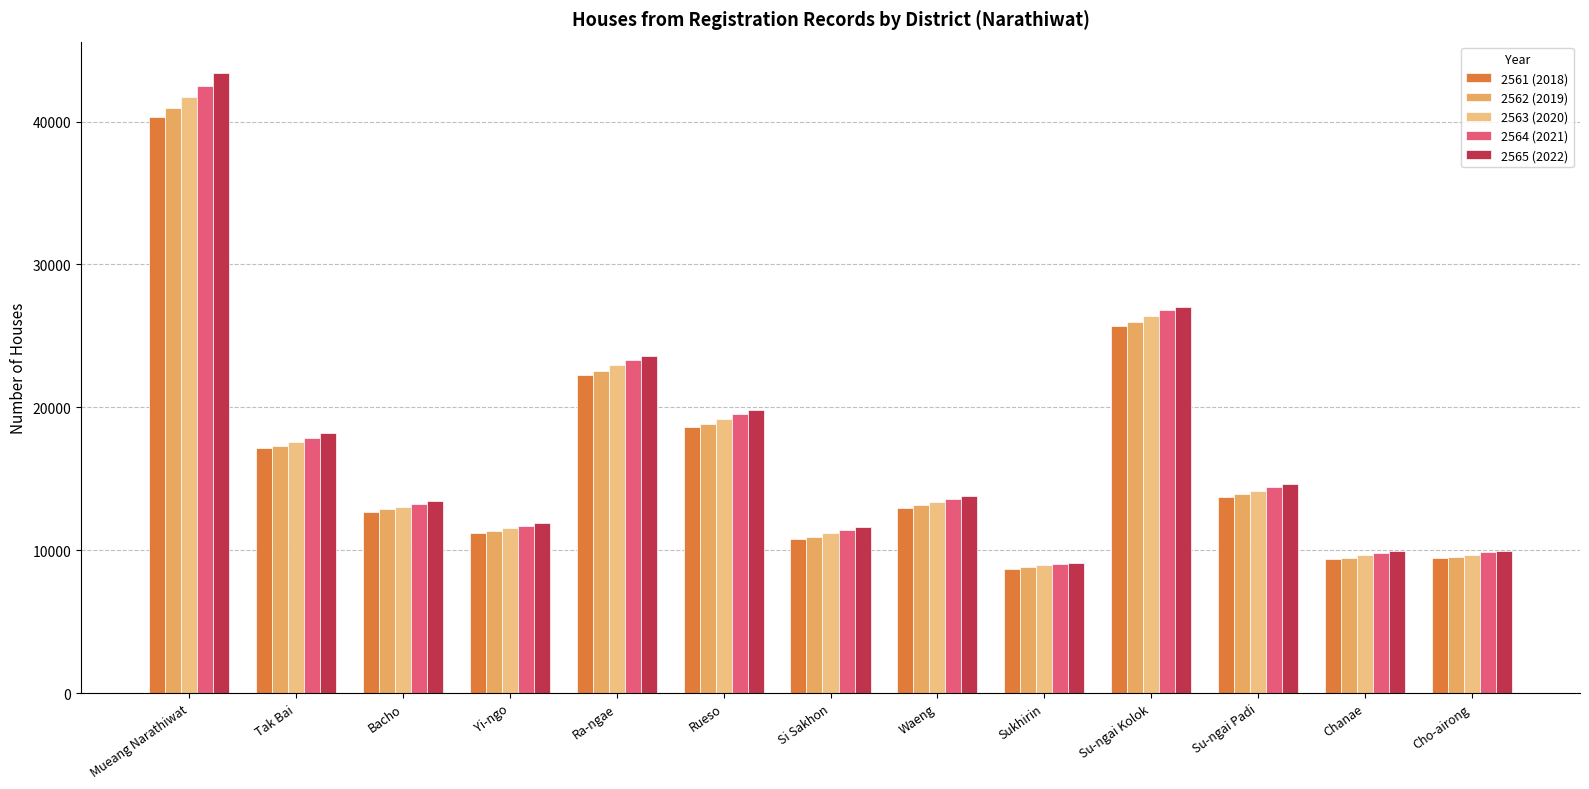

What is the value of the 2565 (2022) bar at the 12th from the left?

9936